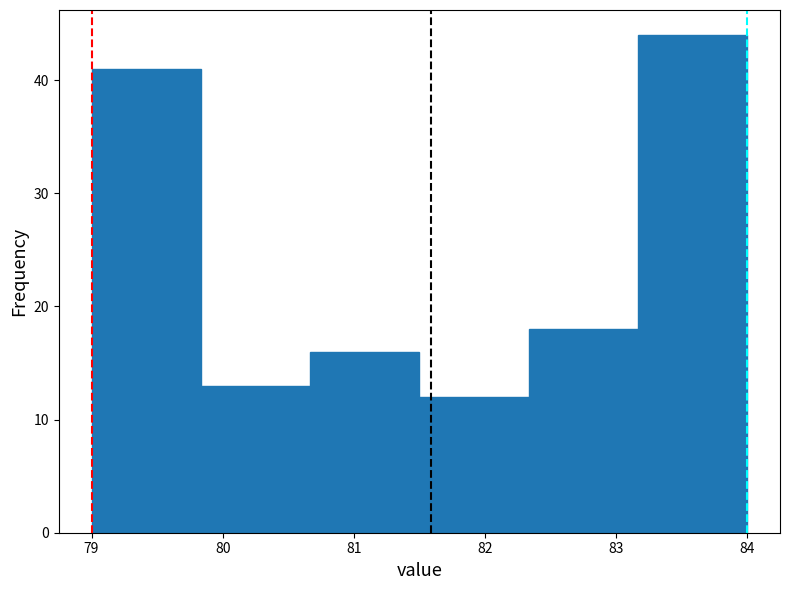

What is the height of the bar covering 80.7 to 81.5 on the x-axis? Neither the bar edges nor the heights are printed on the chart, so give them approximately, as read against the axes.

16